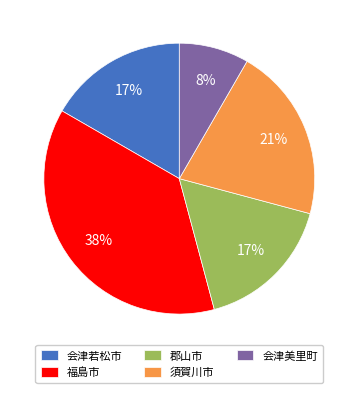

The 郡山市 slice represents 17% of the pie. True or false?

True